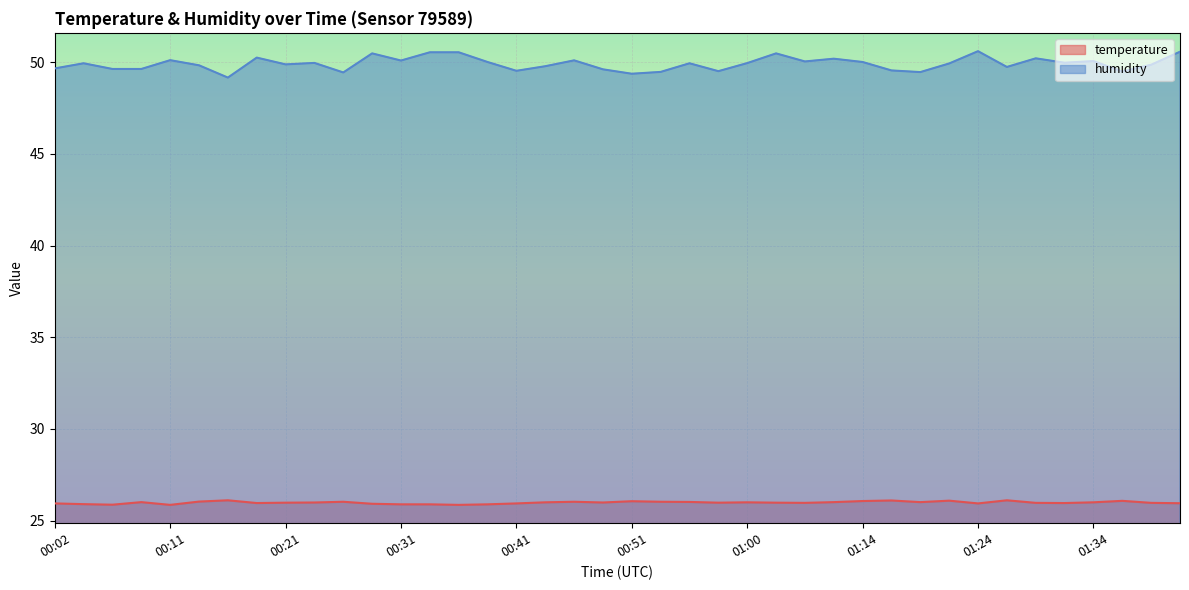

Reading left to right, what are all the values shown in this chart?

temperature: 25.9	25.9	25.9	26.0	25.9	26.0	26.1	26.0	26.0	26.0	26.0	25.9	25.9	25.9	25.9	25.9	25.9	26.0	26.0	26.0	26.1	26.0	26.0	26.0	26.0	26.0	26.0	26.0	26.1	26.1	26.0	26.1	25.9	26.1	26.0	26.0	26.0	26.1	26.0	25.9
humidity: 49.7	49.9	49.6	49.6	50.1	49.8	49.2	50.2	49.9	50.0	49.4	50.5	50.1	50.5	50.5	50.0	49.5	49.8	50.1	49.6	49.4	49.5	49.9	49.5	50.0	50.5	50.0	50.2	50.0	49.5	49.5	49.9	50.6	49.7	50.2	50.0	50.1	49.5	49.9	50.6